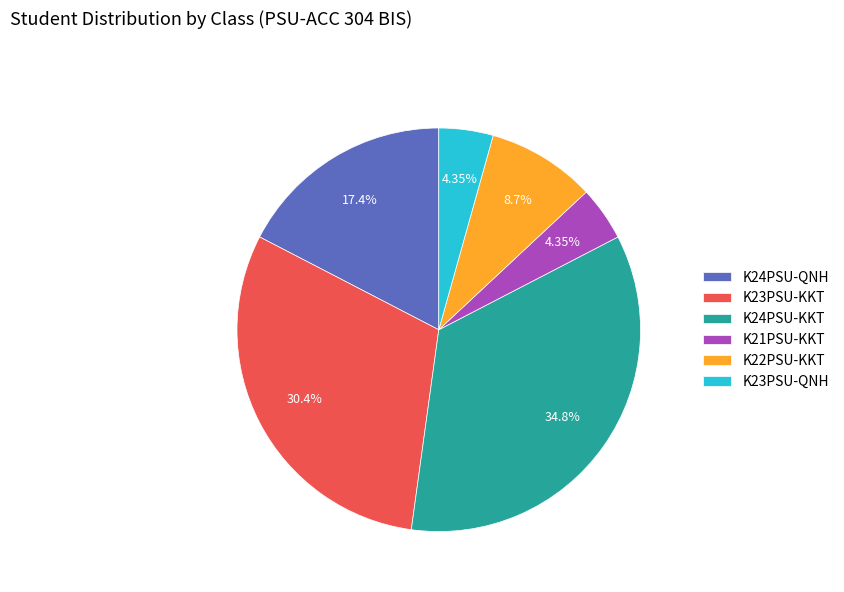

What percentage is the K22PSU-KKT slice, to the nearest percent?

9%